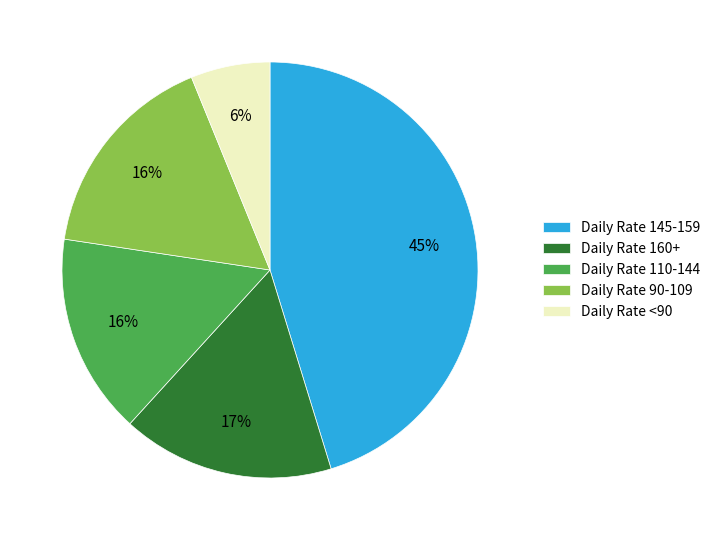

Is there a majority slice in this chart?

No